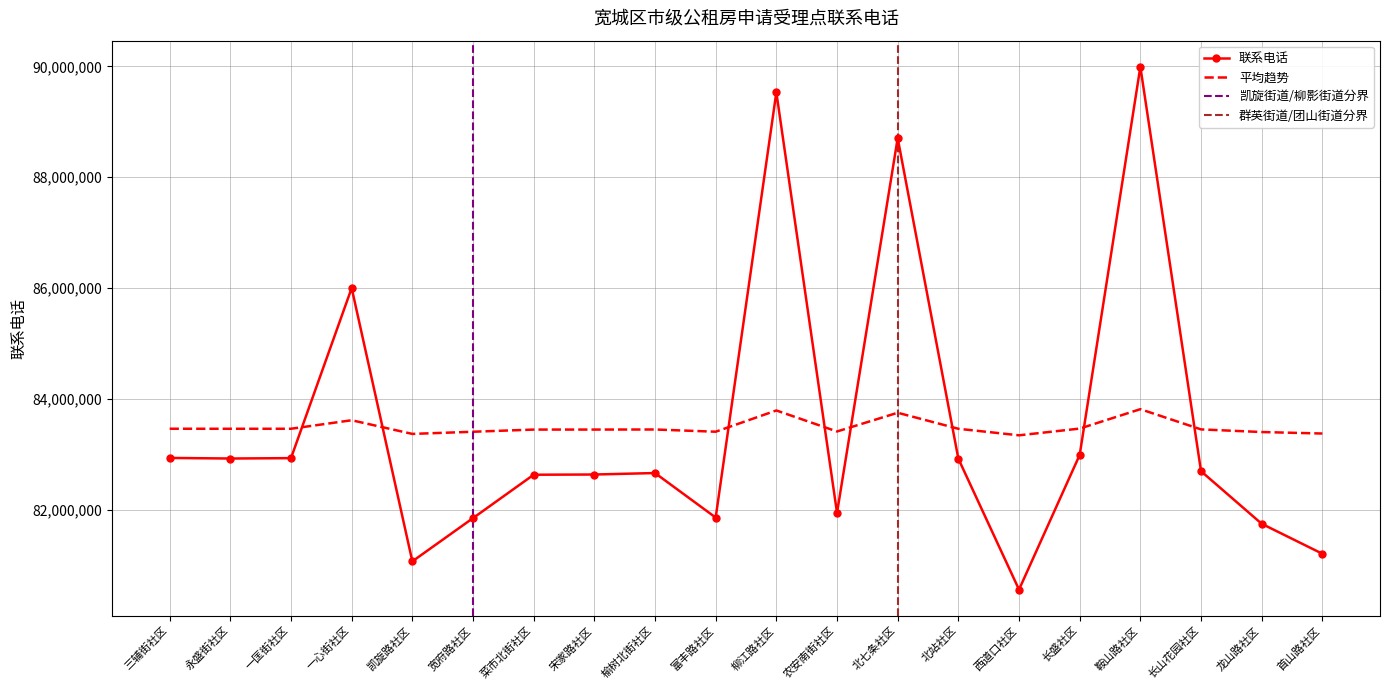

List the labels in order of value, smallest first.

西道口社区, 凯旋路社区, 首山路社区, 龙山路社区, 宽府路社区, 富丰路社区, 农安南街社区, 菜市北街社区, 宋家路社区, 榆树北街社区, 长山花园社区, 北站社区, 永盛街社区, 一匡街社区, 三辅街社区, 长盛社区, 一心街社区, 北七条社区, 柳江路社区, 鞍山路社区